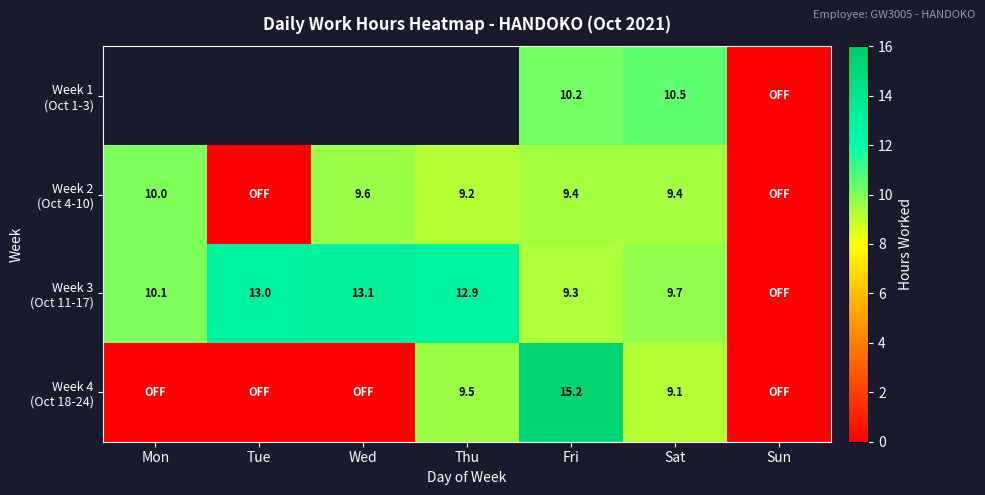

Which series has the largest range (max minus min)?

Week 4 (Oct 18-24)